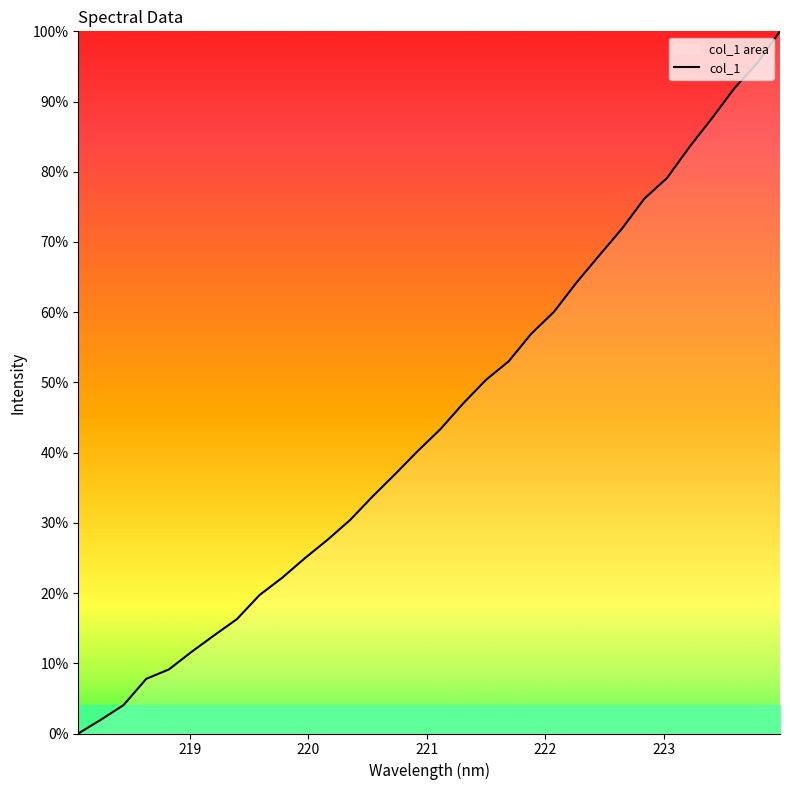

What is the difference between the maximum and minimum values?

100.0